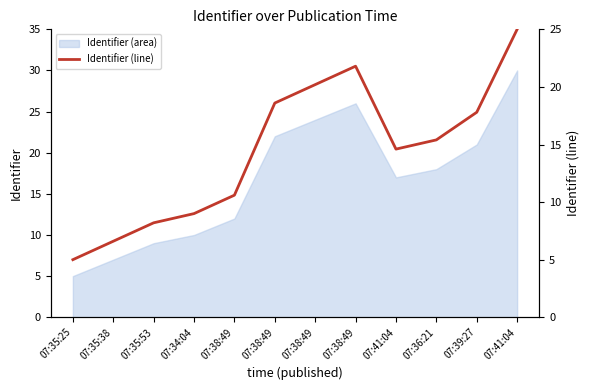

Between 07:38:49 and 07:38:49, which is larger?

07:38:49